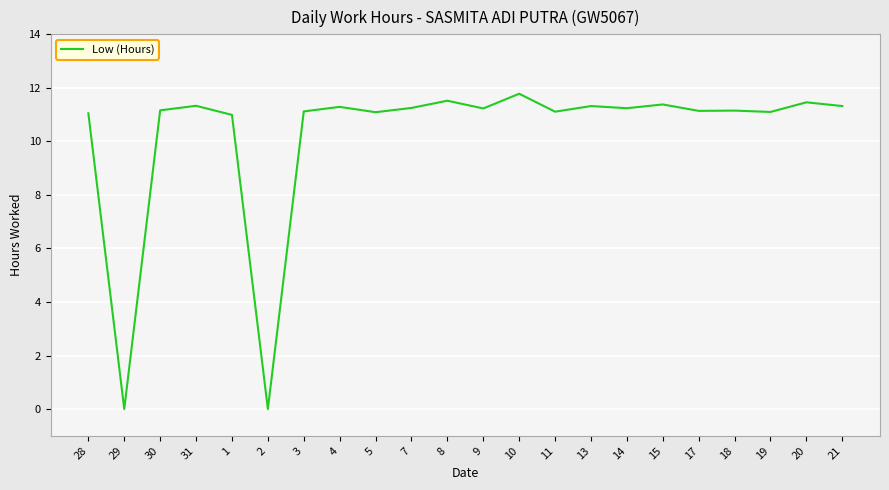

What position from the left is 4?

8